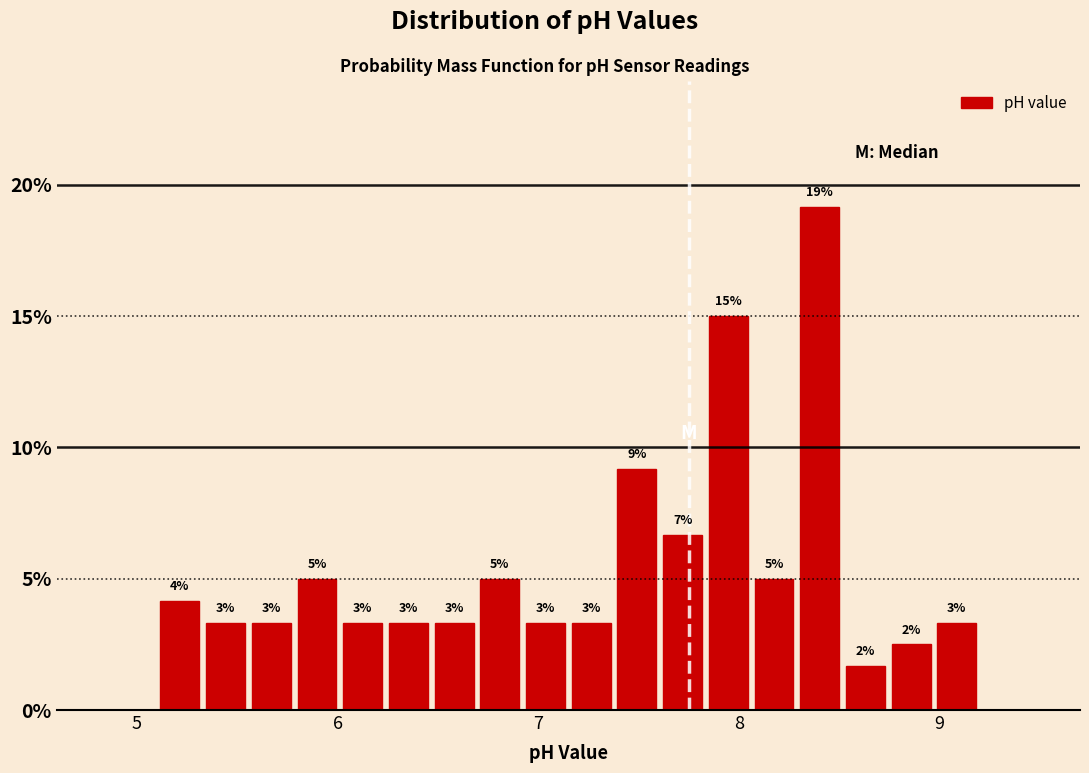

Read against the x-axis, roughly where is the centre of the tallest bar?

8.4